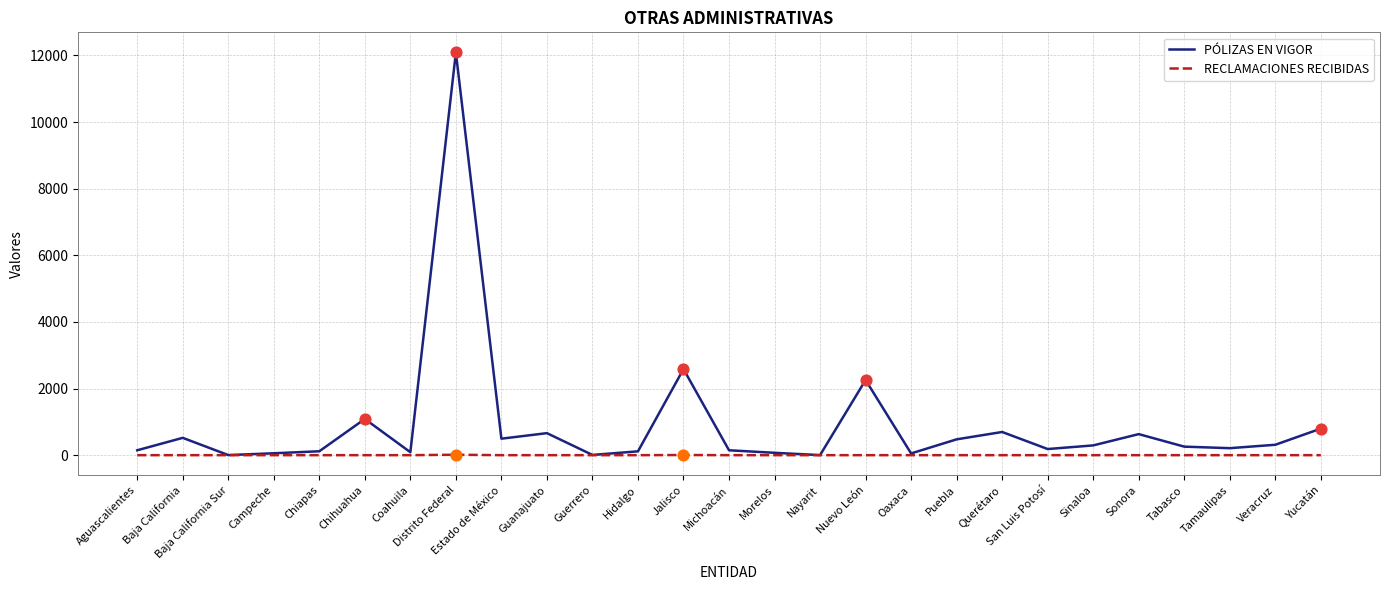

At which category is the sum across all series the highest?

Distrito Federal